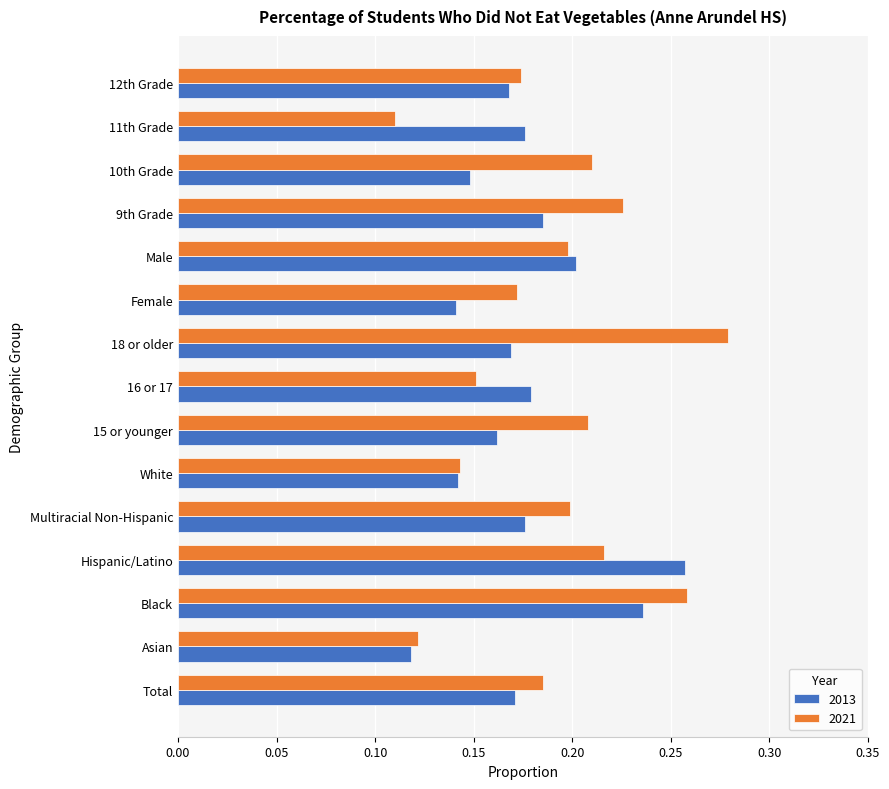

Is the value of 2021 at 15 or younger greater than the value of 2013 at 11th Grade?

Yes